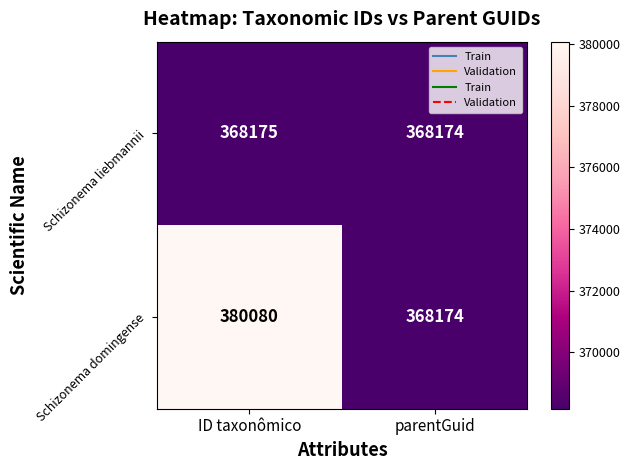

What is the total value across all series at ID taxonômico?

748255